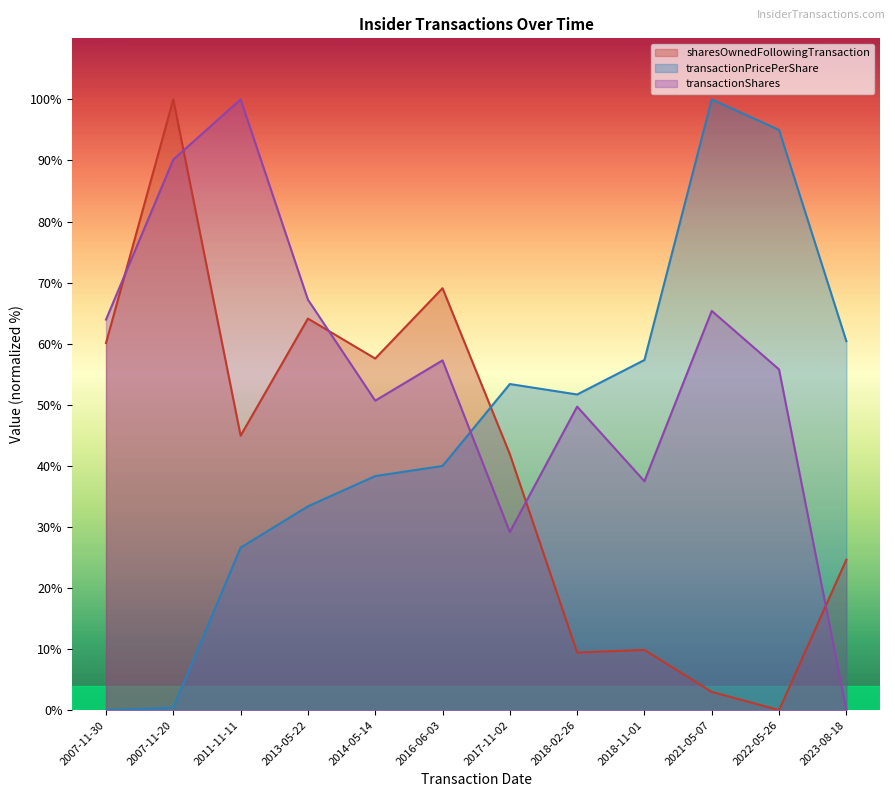

After their last crossing, which series has the higher values: transactionShares or transactionPricePerShare?

transactionPricePerShare